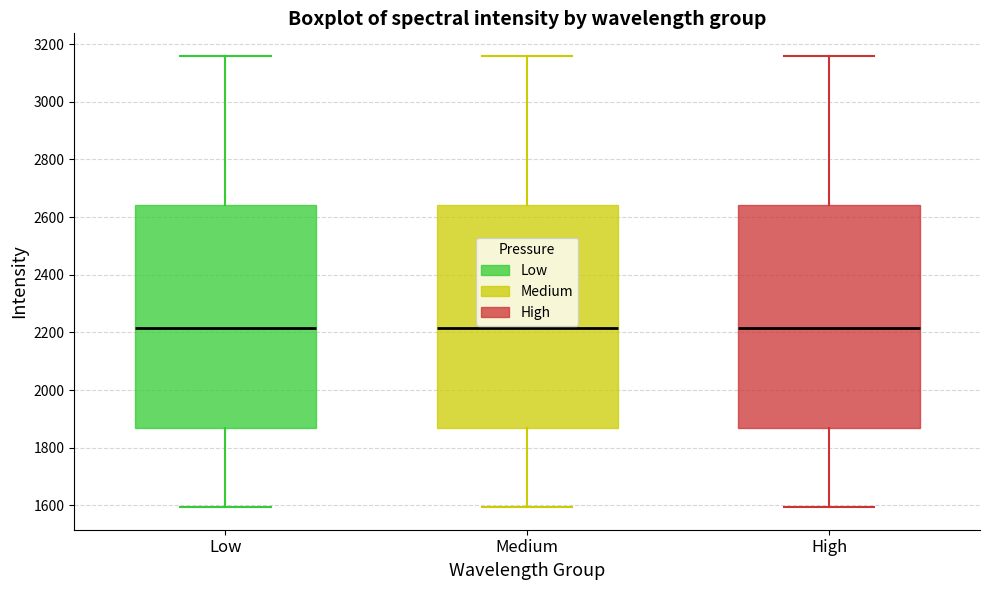

Reading left to right, read every box against the y-axis: the position of its median line, the range the box covers, and the ends of its whiskers. The values are not printed on the chart, so give them approximately, as read against the axis.

Low: median 2220, box 1860 to 2640, whiskers 1600 to 3160
Medium: median 2220, box 1860 to 2640, whiskers 1600 to 3160
High: median 2220, box 1860 to 2640, whiskers 1600 to 3160